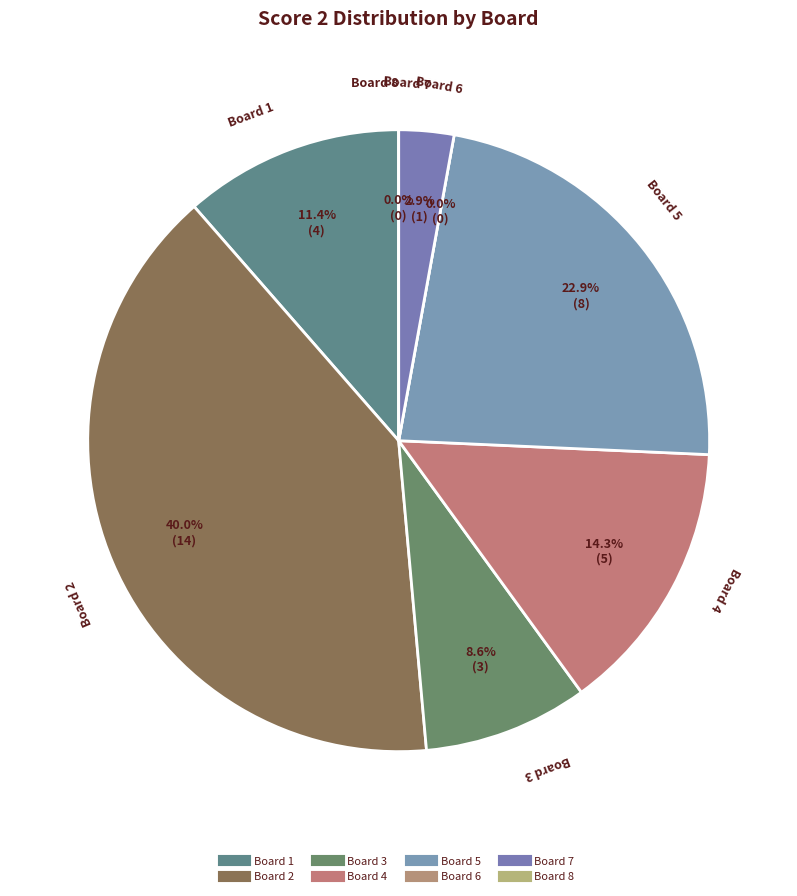

How many slices are in this pie chart?

8